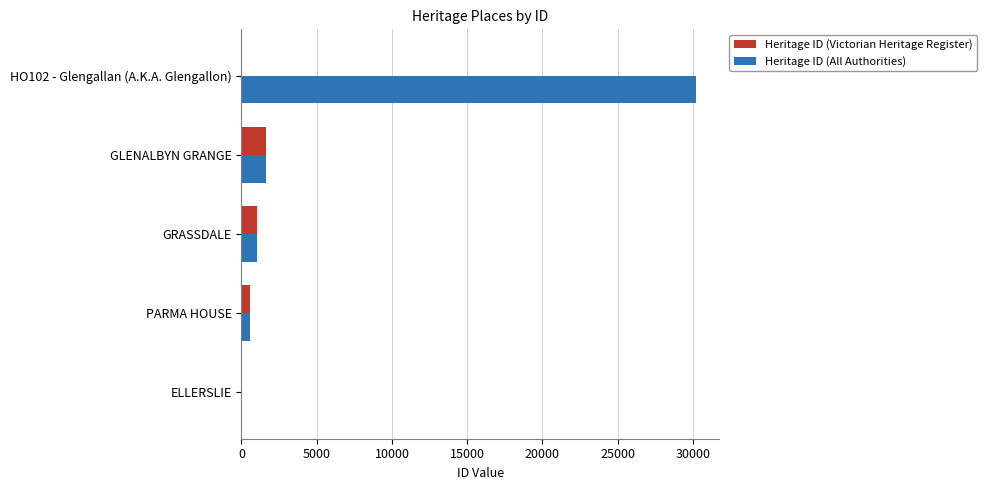

The value of Heritage ID (Victorian Heritage Register) at HO102 - Glengallan (A.K.A. Glengallon) is 0. True or false?

True